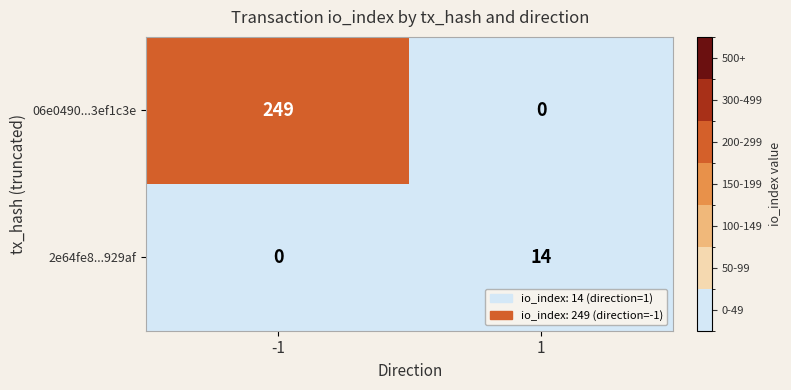

What is the total value across all series at -1?

249